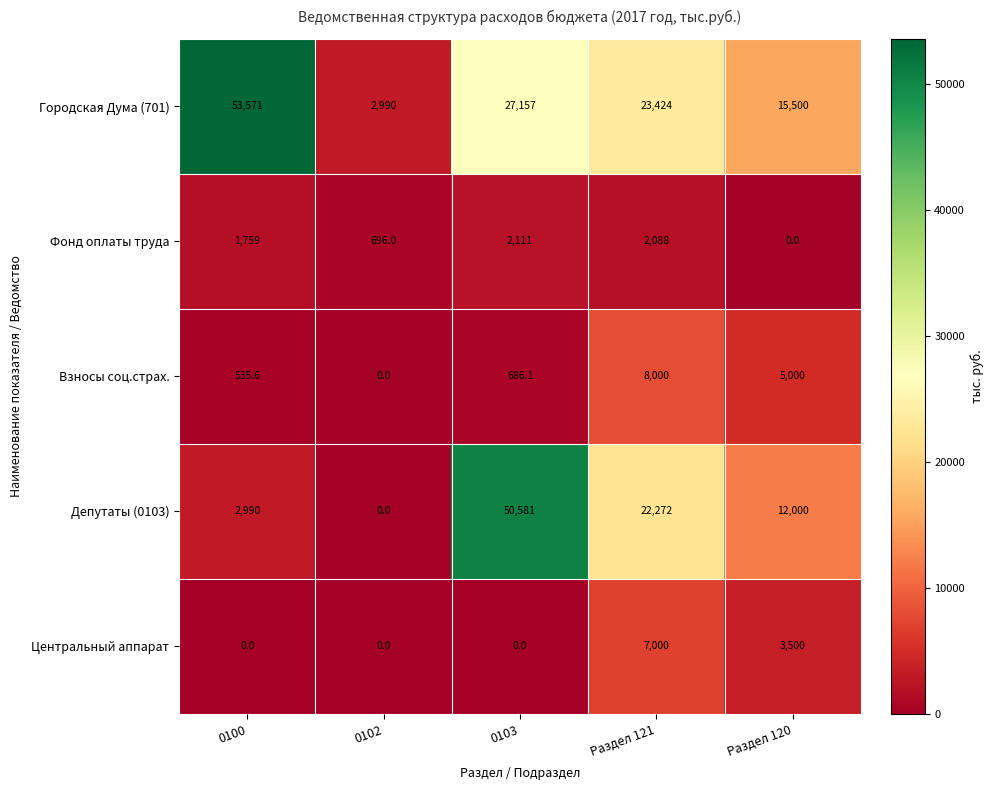

What is the average value of the Центральный аппарат series?

2100.0